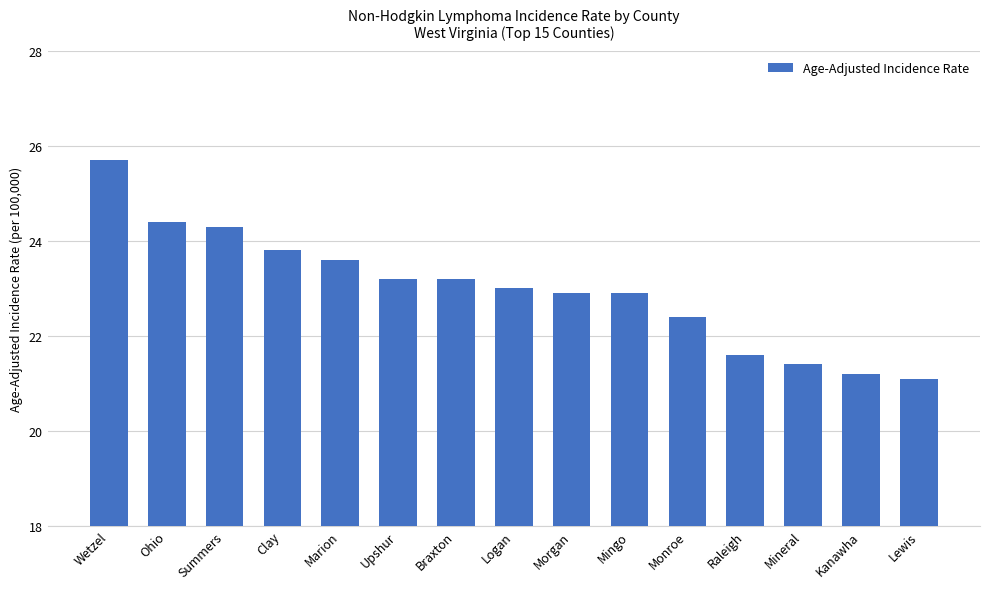

What is the difference between the maximum and minimum values?

4.6